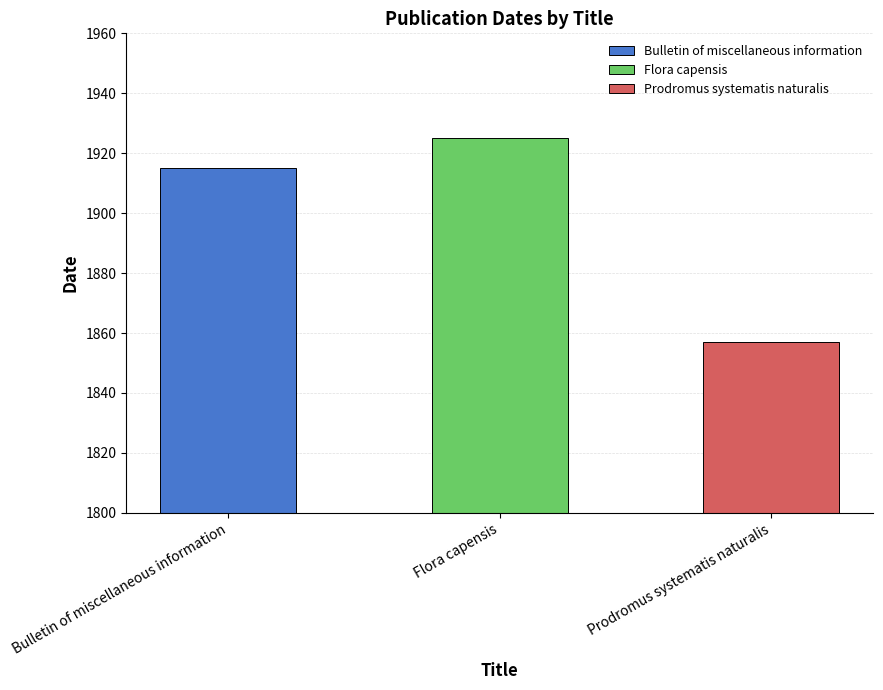

What is the value of the 1st bar from the left?

1915